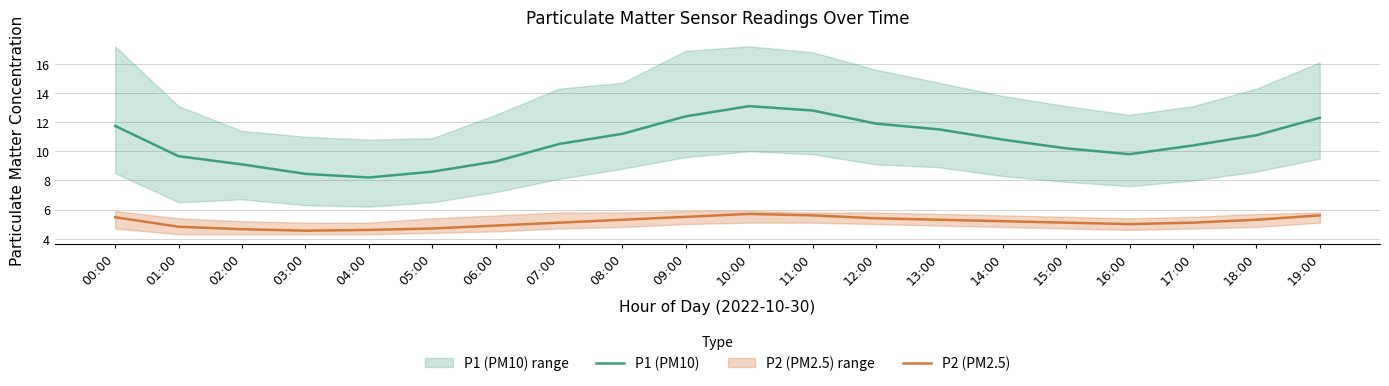

What position from the right is 00:00?

20